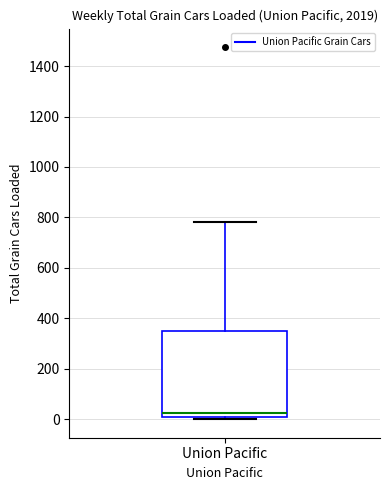

Transcribe this box plot: give where the median line is, the range the box spans, and where the two whiskers end, as read against the y-axis. The values are not printed on the chart, so give them approximately, as read against the axis.

median 20, box 0 to 360, whiskers 0 (just below the box's lower edge) to 780